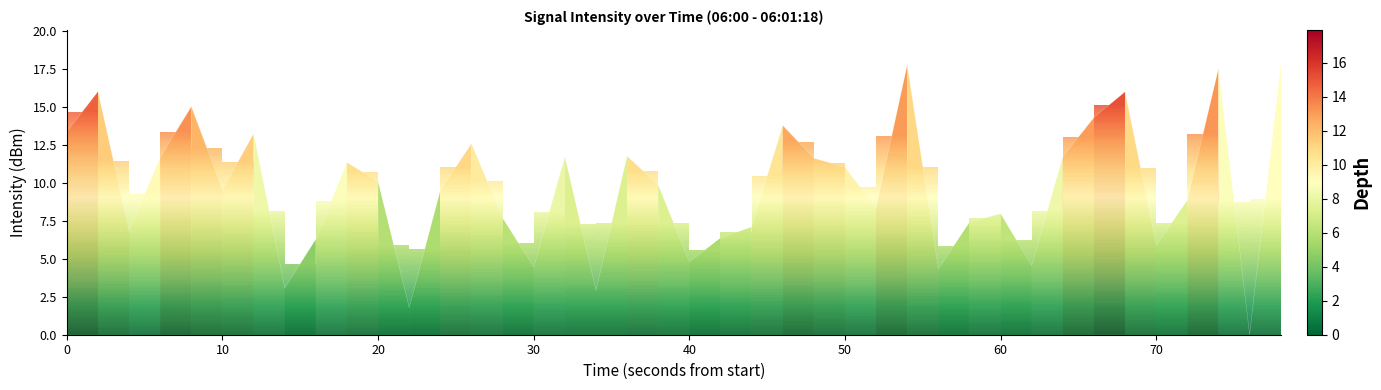

What is the maximum value shown in the chart?

17.9